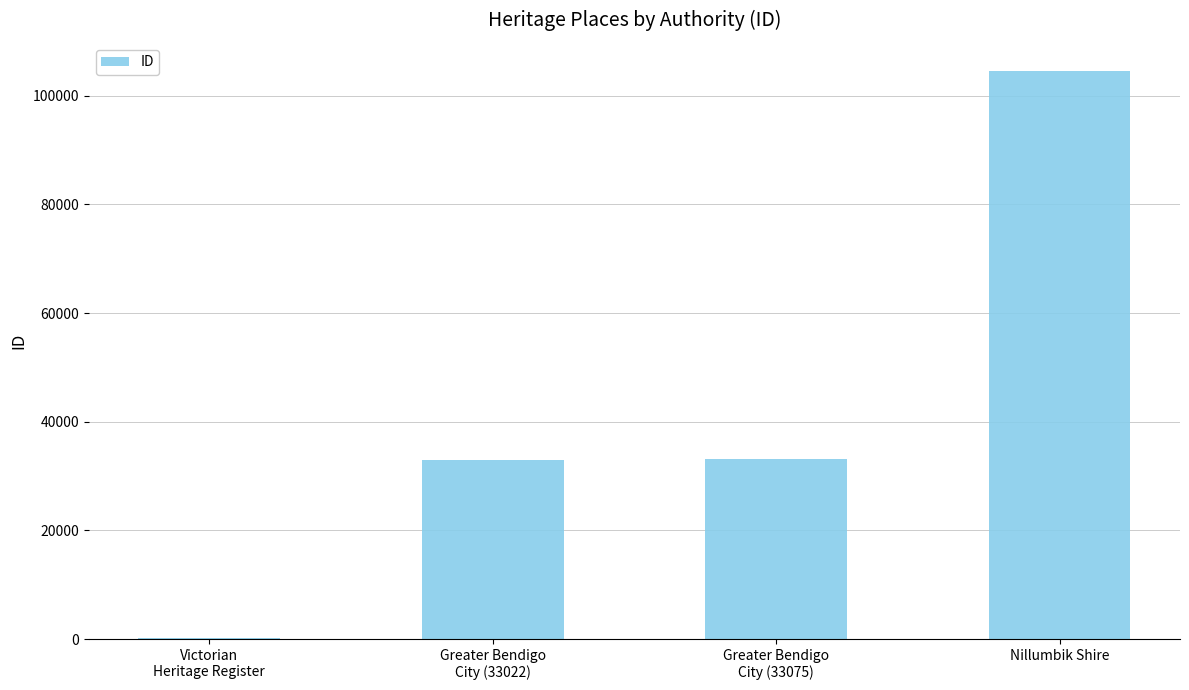

What is the maximum value shown in the chart?

104520